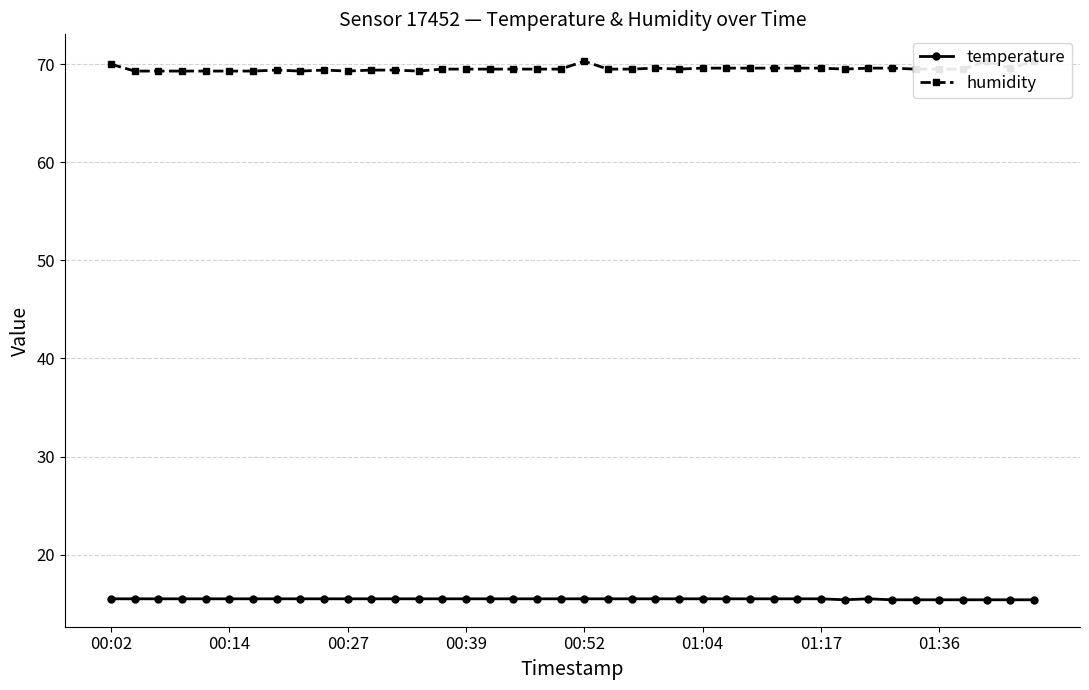

Reading right to left, transcribe all the data shown in this chart.

temperature: 15.4	15.4	15.4	15.4	15.4	15.4	15.4	15.5	15.4	15.5	15.5	15.5	15.5	15.5	15.5	15.5	15.5	15.5	15.5	15.5	15.5	15.5	15.5	15.5	15.5	15.5	15.5	15.5	15.5	15.5	15.5	15.5	15.5	15.5	15.5	15.5	15.5	15.5	15.5	15.5
humidity: 70.3	69.6	70.3	69.5	69.5	69.5	69.6	69.6	69.5	69.6	69.6	69.6	69.6	69.6	69.6	69.5	69.6	69.5	69.5	70.3	69.5	69.5	69.5	69.5	69.5	69.5	69.3	69.4	69.4	69.3	69.4	69.3	69.4	69.3	69.3	69.3	69.3	69.3	69.3	70.0